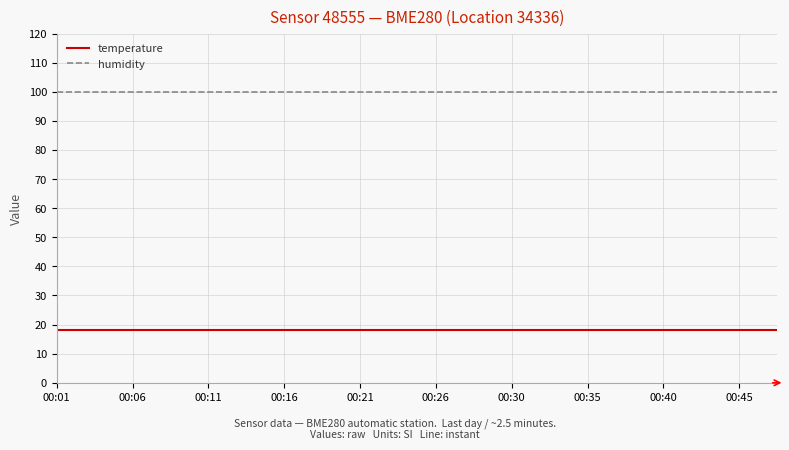

True or false: temperature and humidity cross at least once.

False